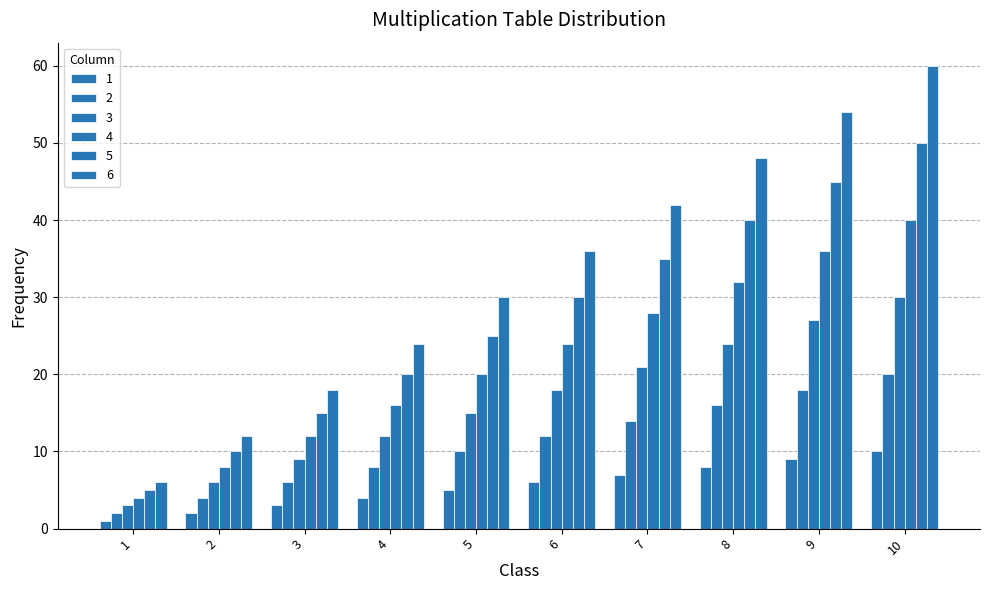

What is the sum of all 6 values?

330